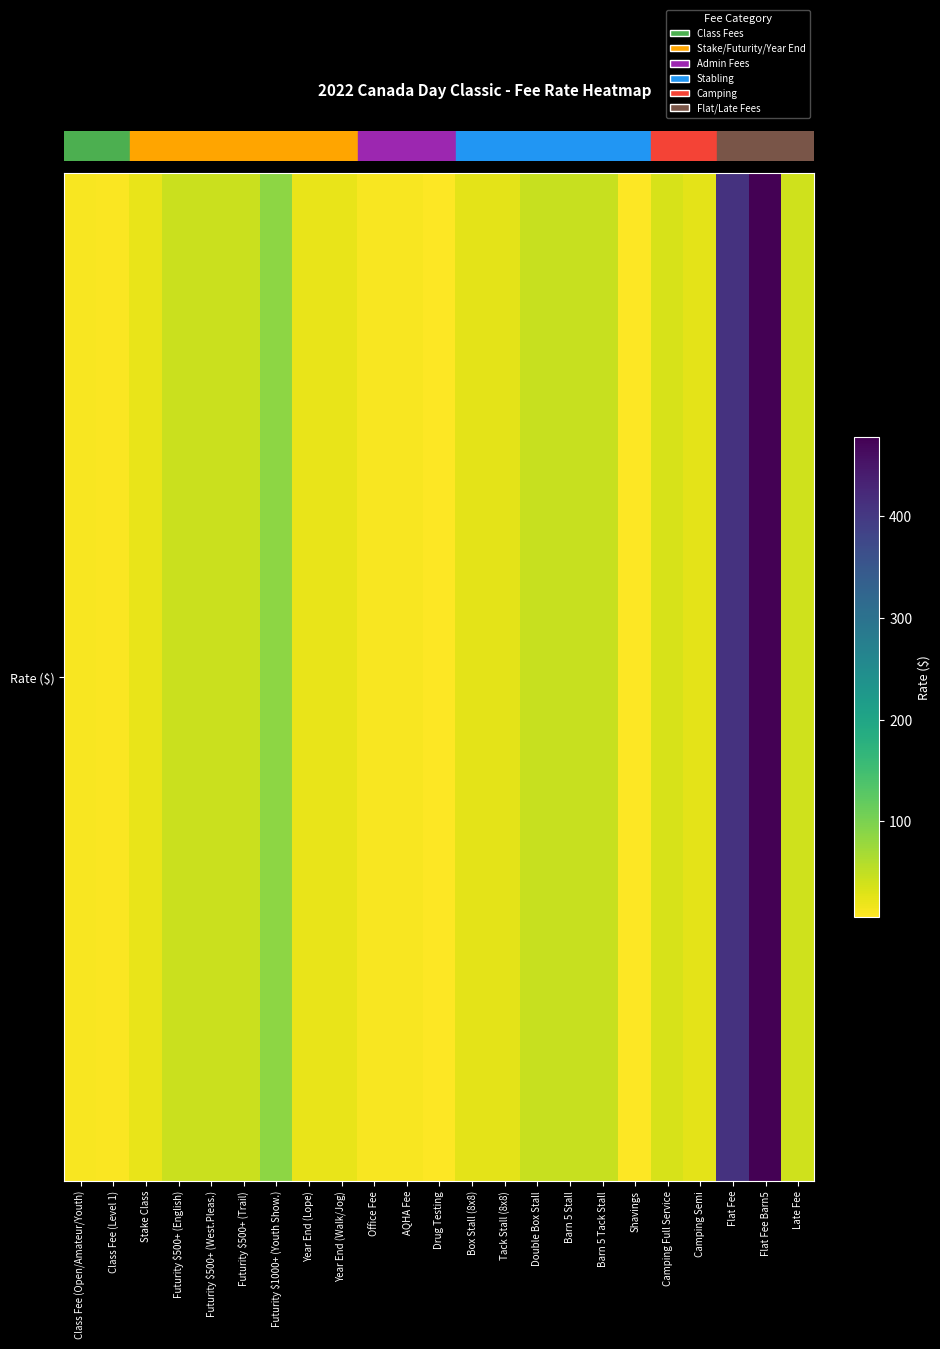

How many series are shown in this chart?

1